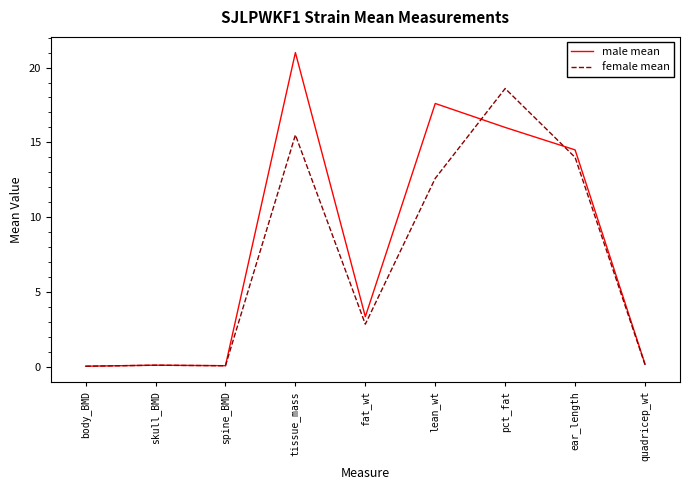

Is the value of female mean at ear_length greater than the value of male mean at spine_BMD?

Yes